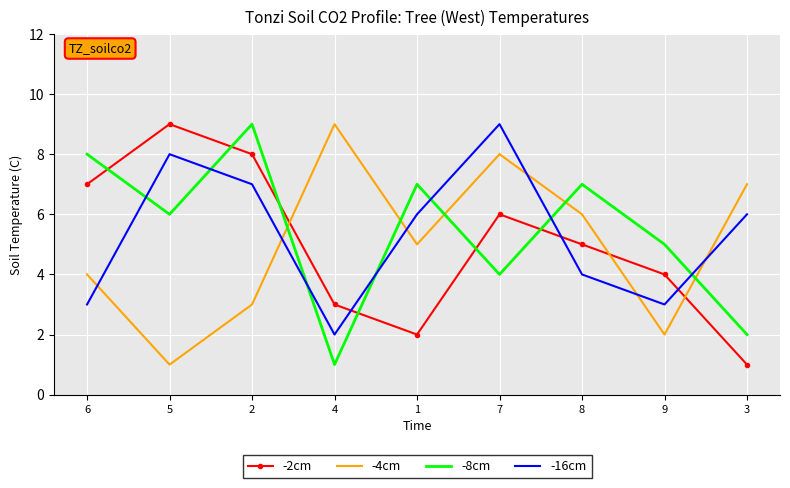

What is the difference between the maximum and minimum values in the -8cm series?

8